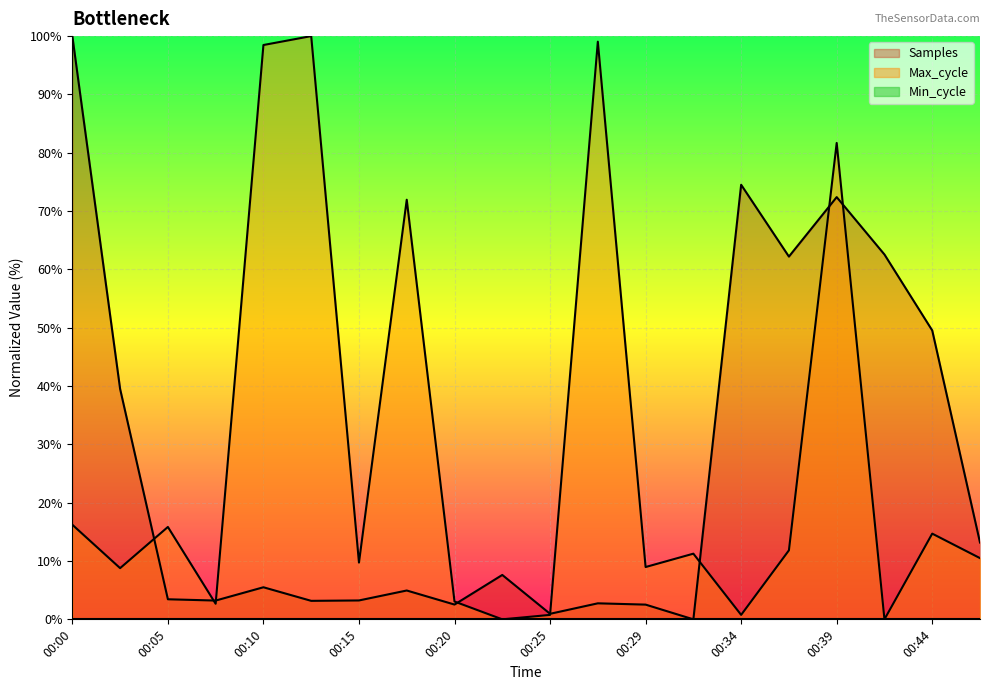

List the series in order of their peak value, highest first.

Samples, Max_cycle